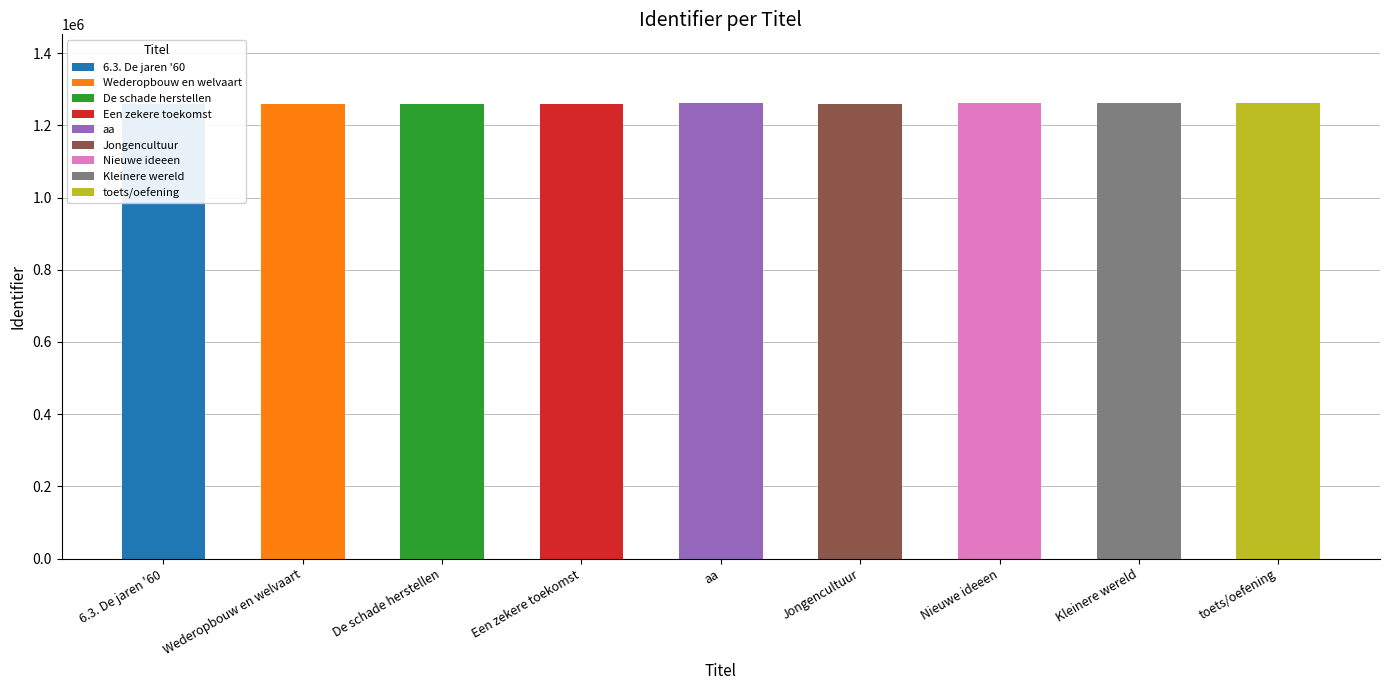

What is the label of the 1st bar from the right?

toets/oefening